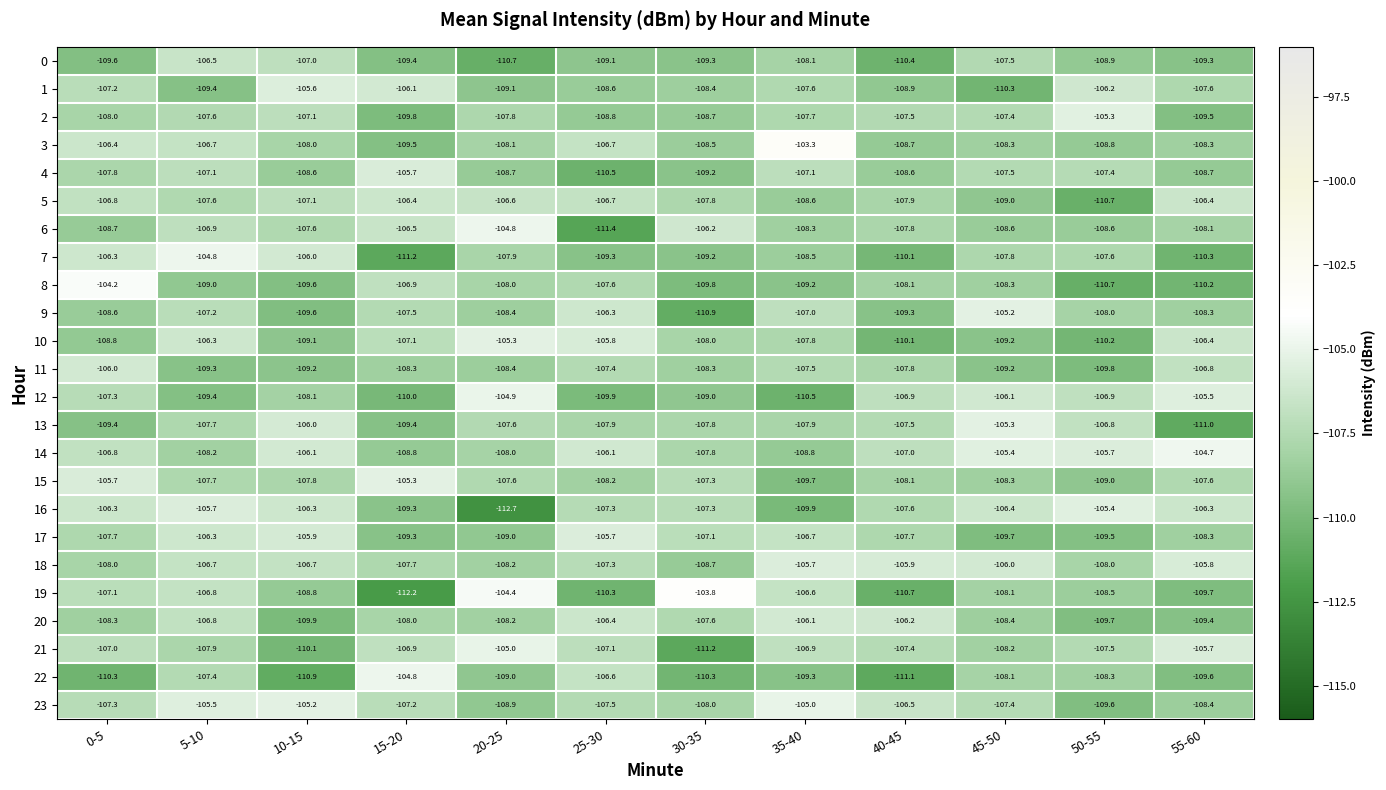

The value of 15 at 45-50 is -71.2. True or false?

False